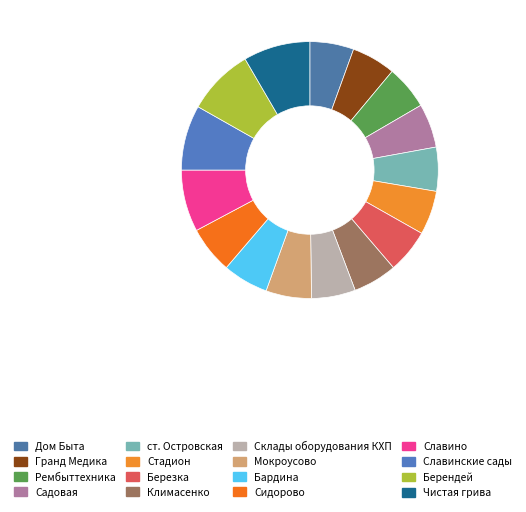

How many slices are in this pie chart?

16